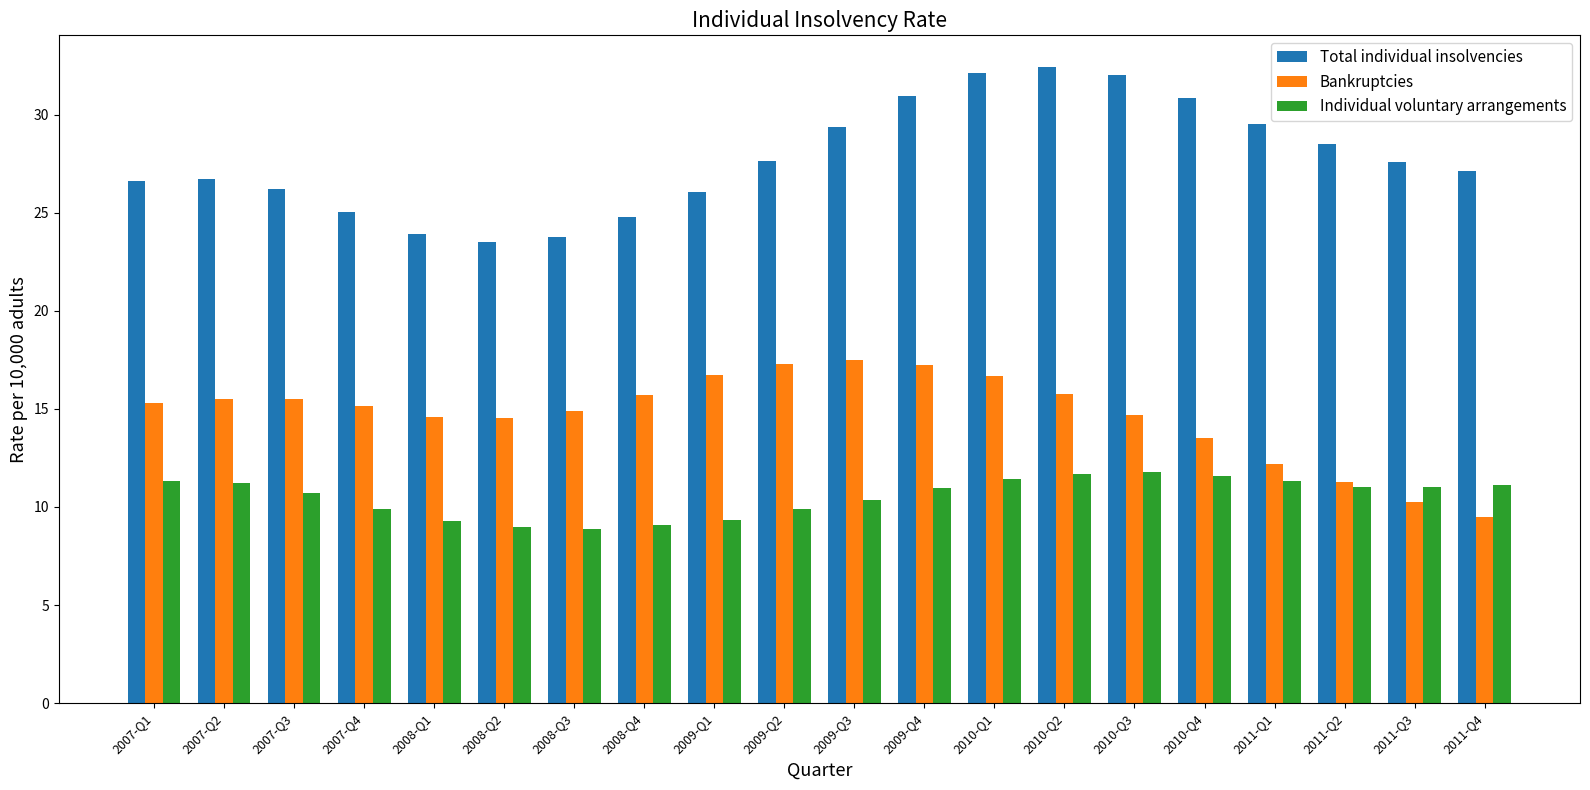

How many bars are there in total?

60